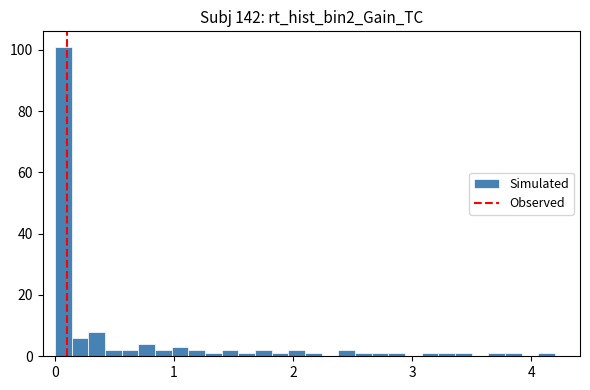

Around what value on the x-axis is the tallest bar? Give the approximate position of its centre, as read against the axis.

0.1